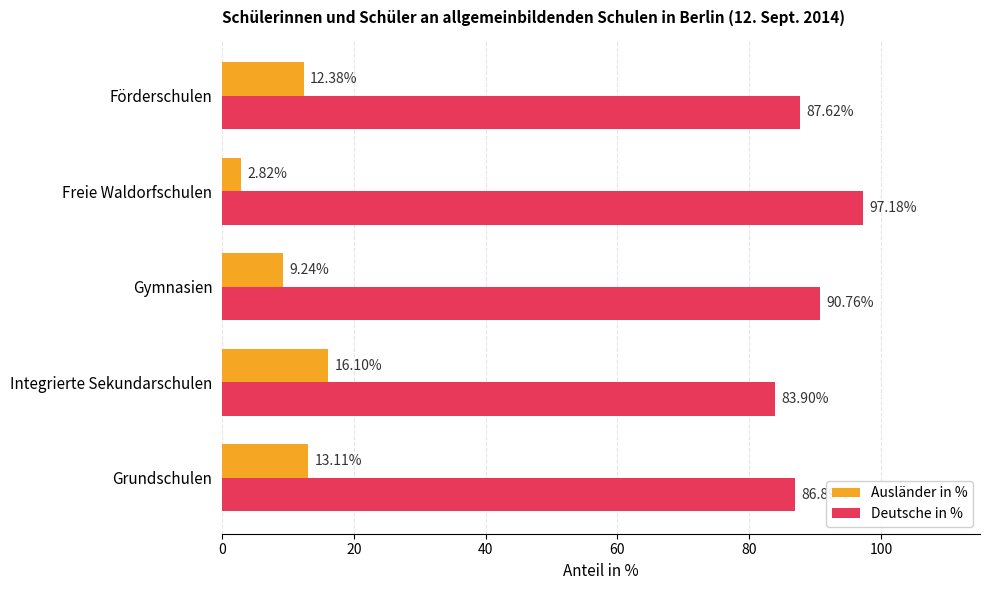

What is the sum of the Ausländer in % values at Freie Waldorfschulen and Grundschulen?

15.9